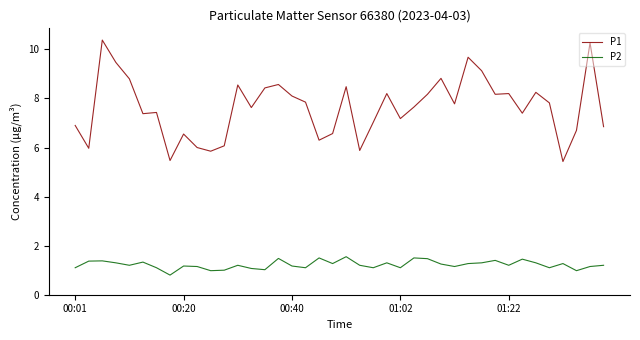

Rank the series by their maximum value, from lowest to highest.

P2, P1